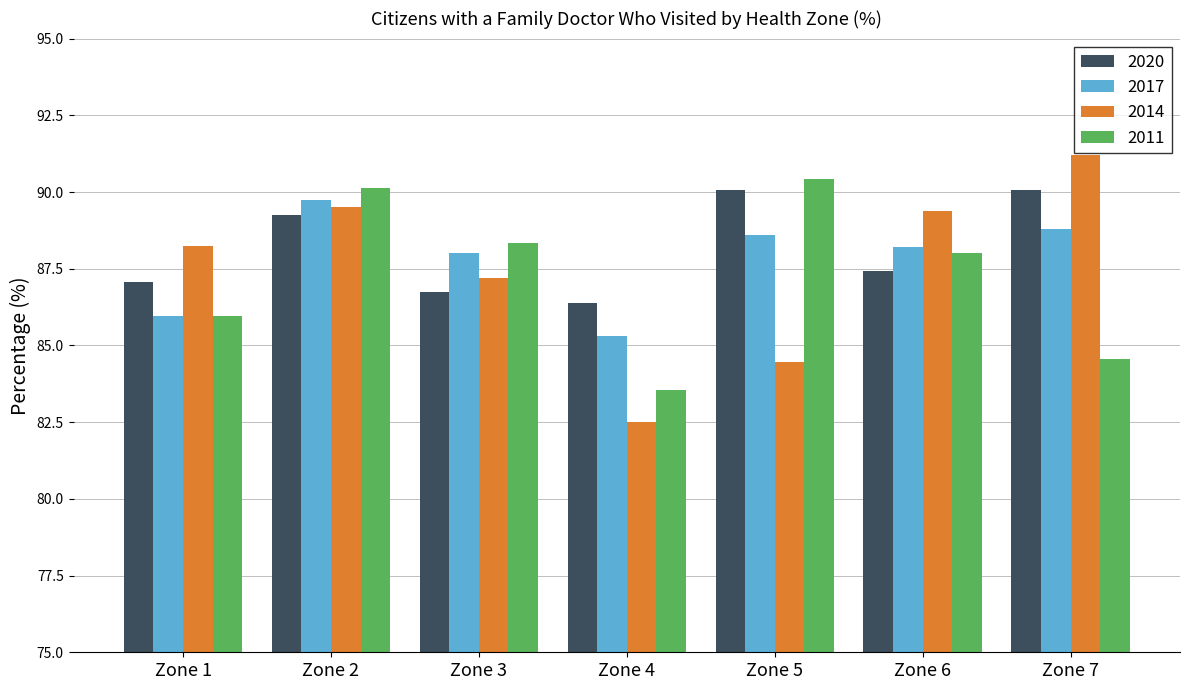

Read the 2011 value at Zone 2.

90.1